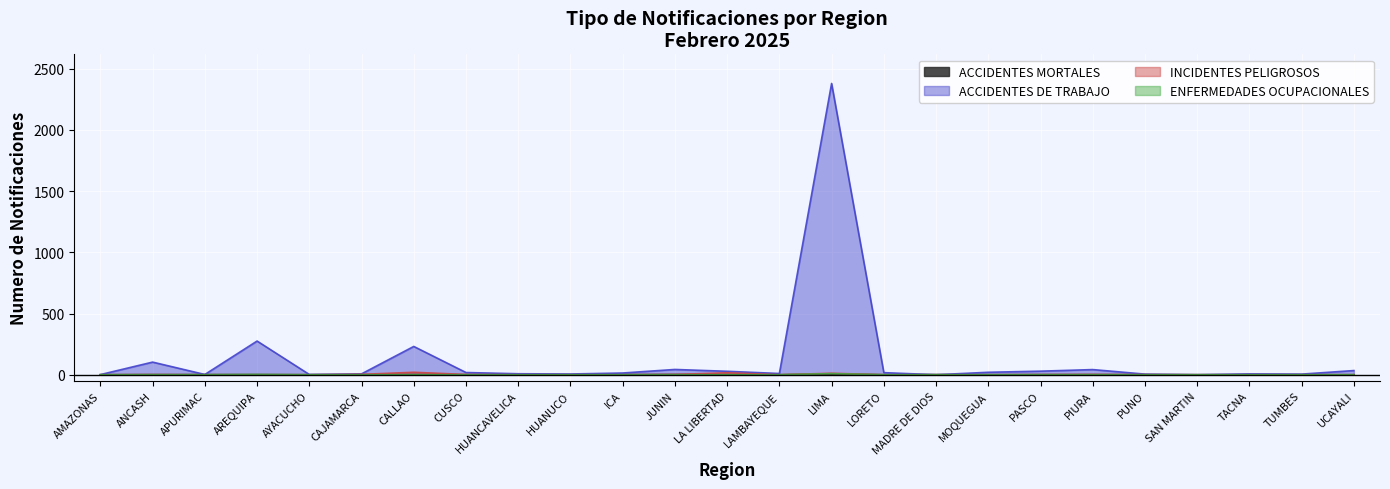

What is the highest value of the ACCIDENTES MORTALES series?

6